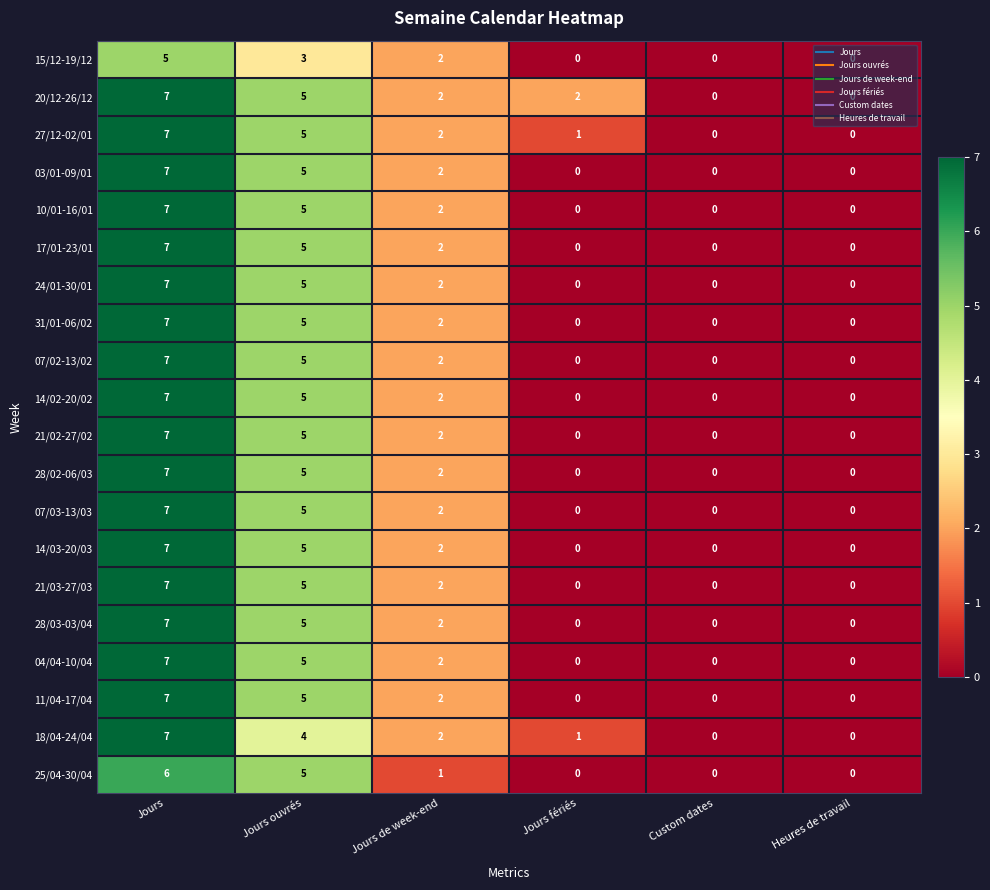

What is the difference between the maximum and minimum values in the 03/01-09/01 series?

7